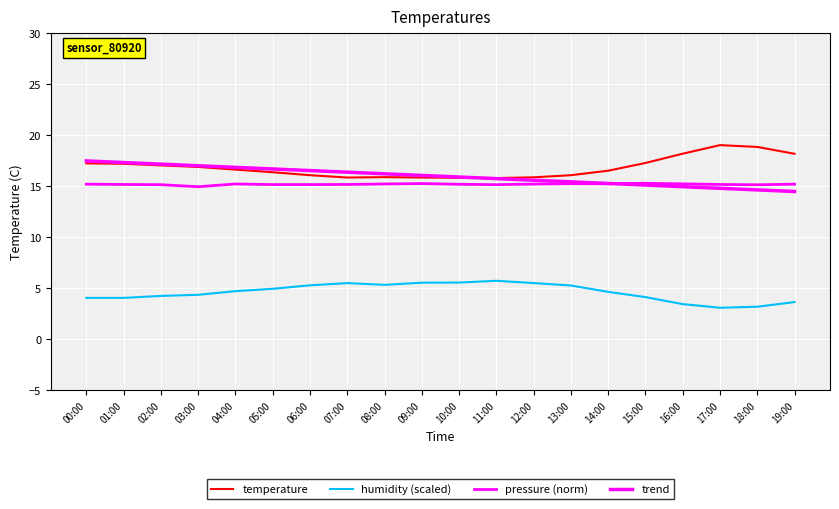

How many lines are shown in the chart?

4